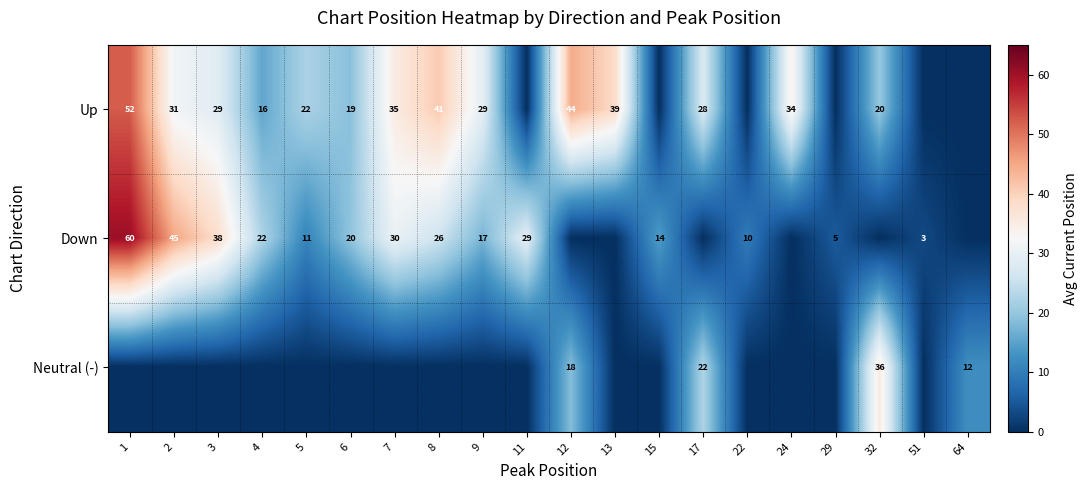

What is the difference between the Down values at 4 and 2?

23